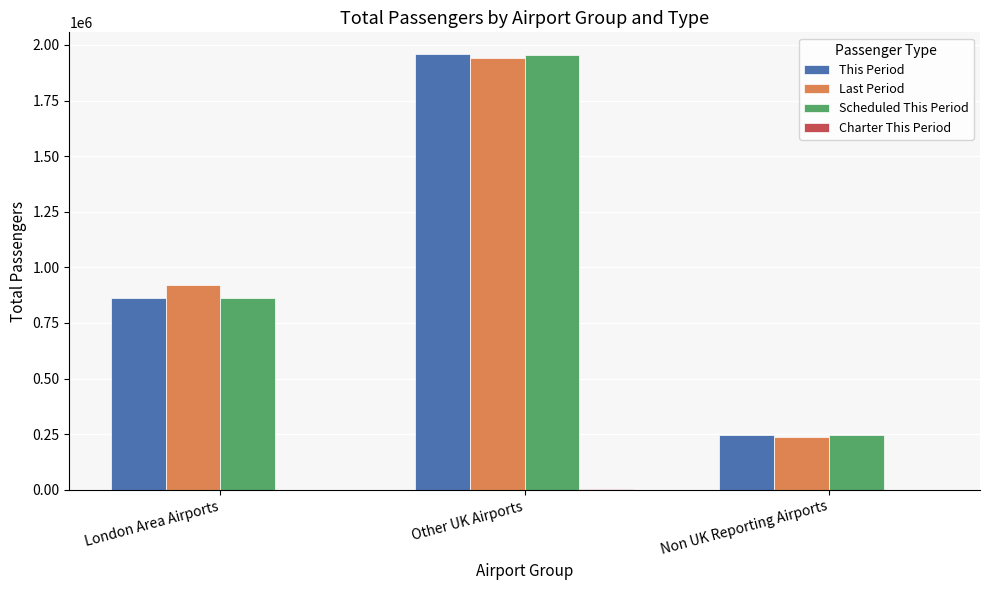

What is the maximum value shown in the chart?

1958745